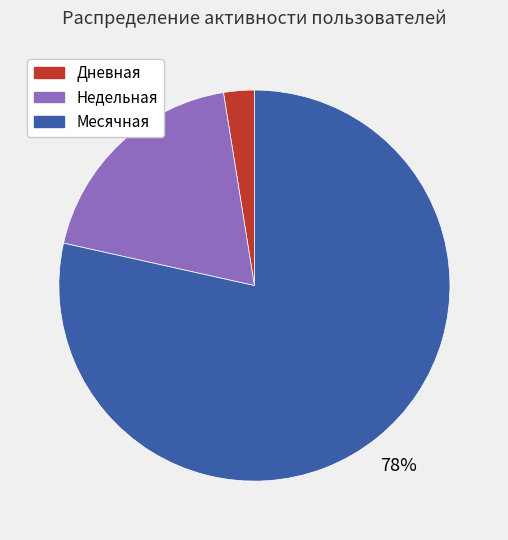

Does Дневная represent more than half of the total?

No